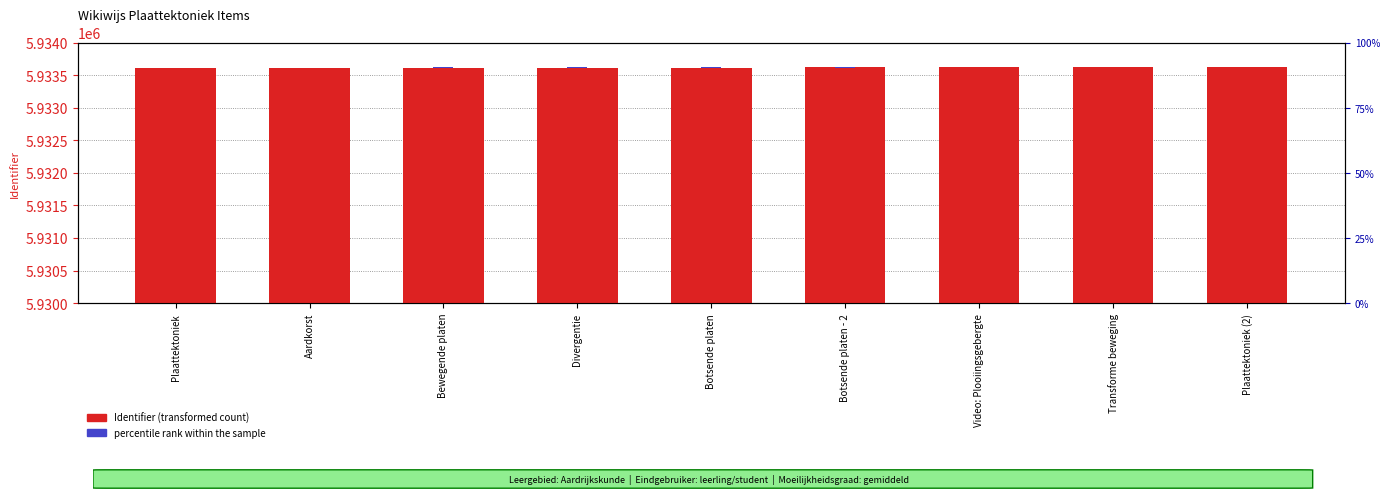

Which series has the largest total across all categories?

Identifier